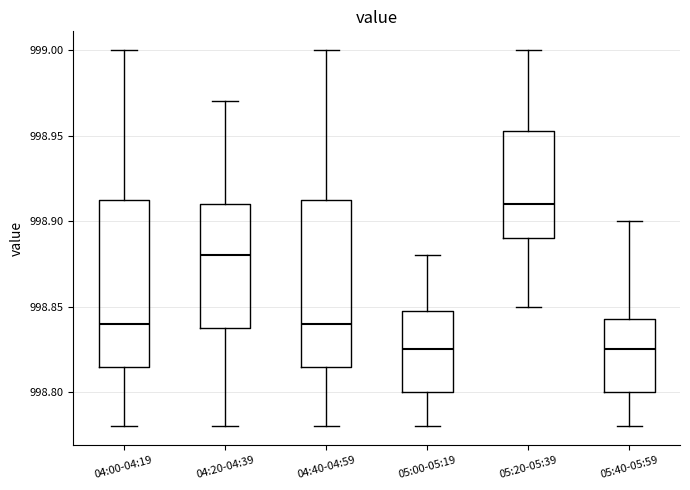

Reading left to right, read every box against the y-axis: the position of its median line, the range the box covers, and the ends of its whiskers. The values are not printed on the chart, so give them approximately, as read against the axis.

04:00-04:19: median 998.840, box 998.815 to 998.915, whiskers 998.780 to 999.000
04:20-04:39: median 998.880, box 998.840 to 998.910, whiskers 998.780 to 998.970
04:40-04:59: median 998.840, box 998.815 to 998.915, whiskers 998.780 to 999.000
05:00-05:19: median 998.825, box 998.800 to 998.850, whiskers 998.780 to 998.880
05:20-05:39: median 998.910, box 998.890 to 998.955, whiskers 998.850 to 999.000
05:40-05:59: median 998.825, box 998.800 to 998.845, whiskers 998.780 to 998.900